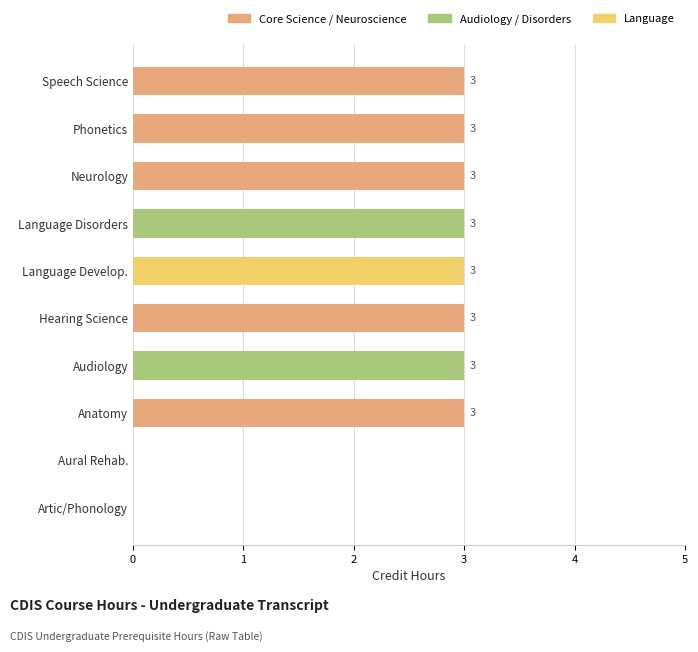

What is the difference between the values at Phonetics and Aural Rehab.?

3